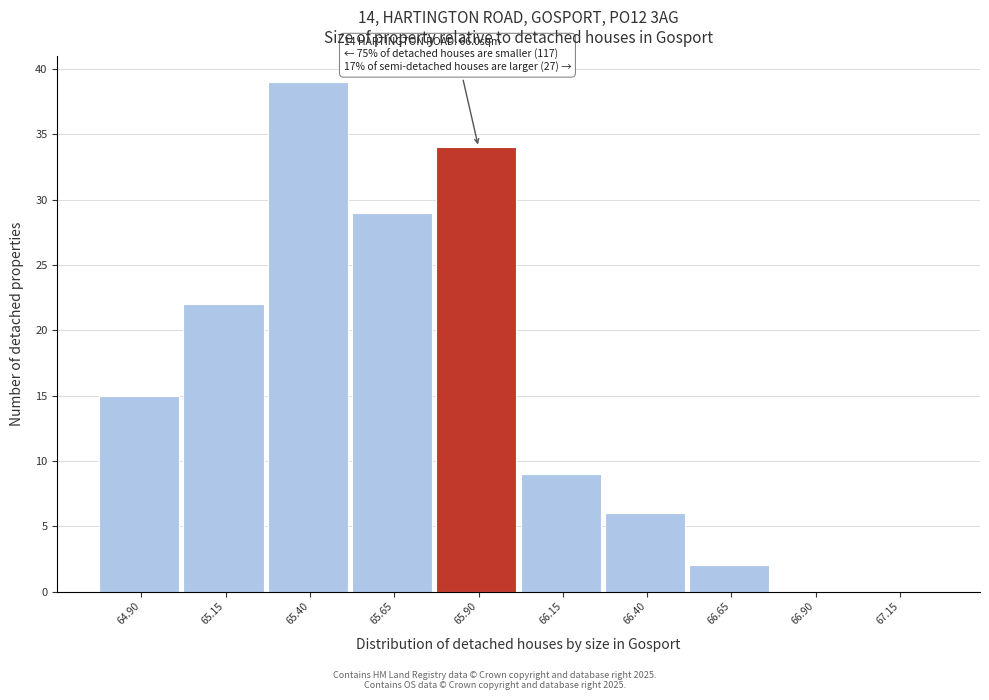

Reading right to left, extract all data points from this chart.

67.15=0	66.90=0	66.65=2	66.40=6	66.15=9	65.90=34	65.65=29	65.40=39	65.15=22	64.90=15